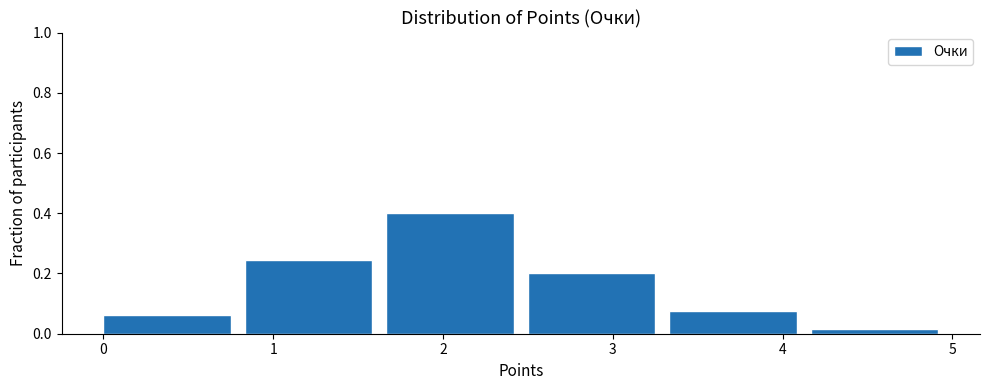

What is the height of the bar covering 3.3 to 4.2 on the x-axis? Neither the bar edges nor the heights are printed on the chart, so give them approximately, as read against the axes.

0.08